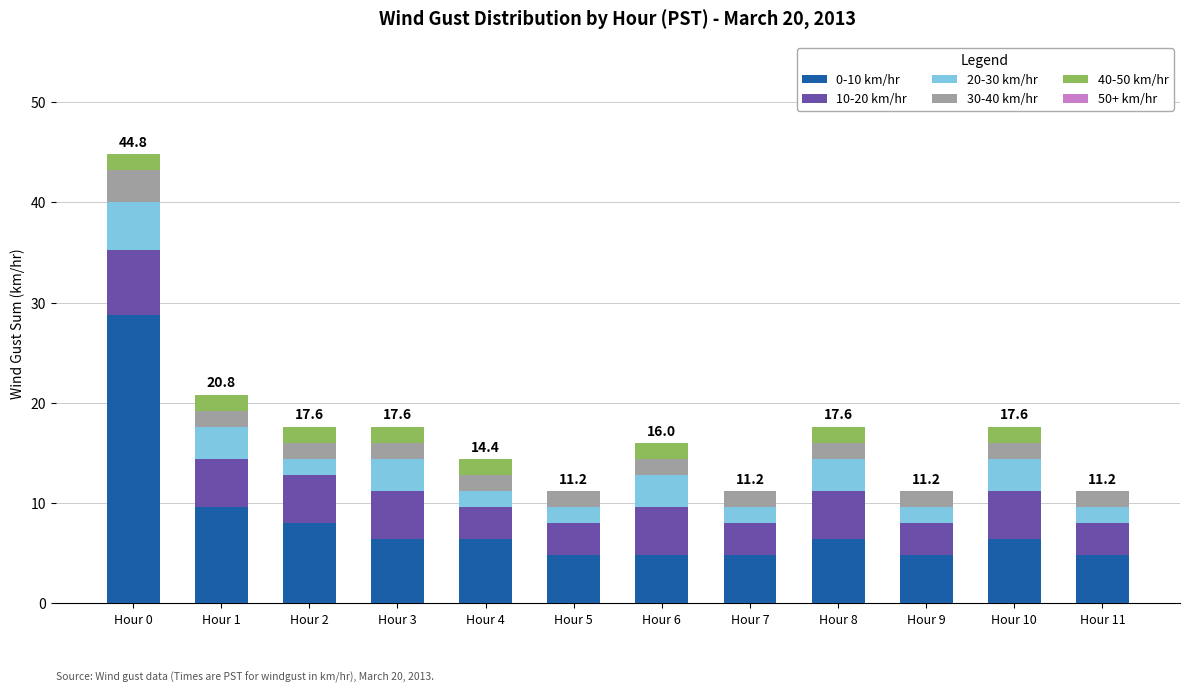

What is the total value across all series at Hour 8?

17.6